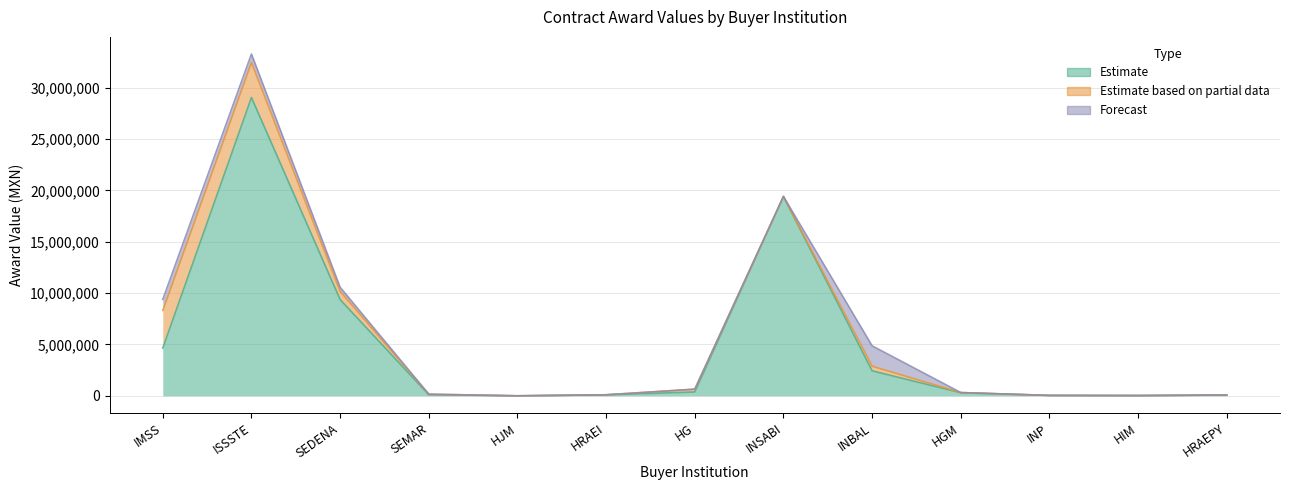

At which category is the sum across all series the highest?

ISSSTE